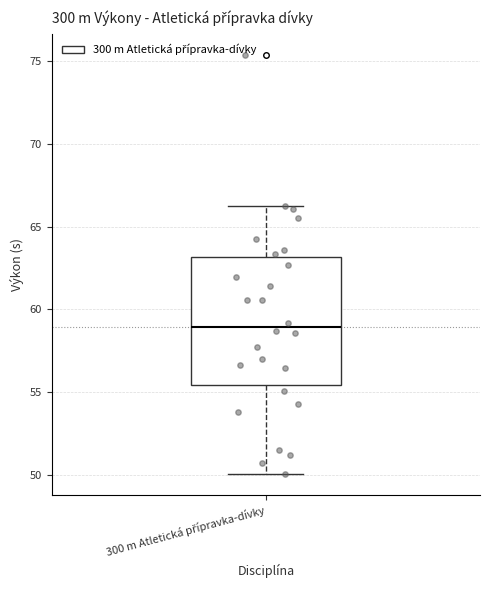

Read this box plot against the y-axis: the position of the median line, the range covered by the box, and the ends of both whiskers. The values are not printed on the chart, so give them approximately, as read against the axis.

median 59.0, box 55.5 to 63.0, whiskers 50.0 to 66.0